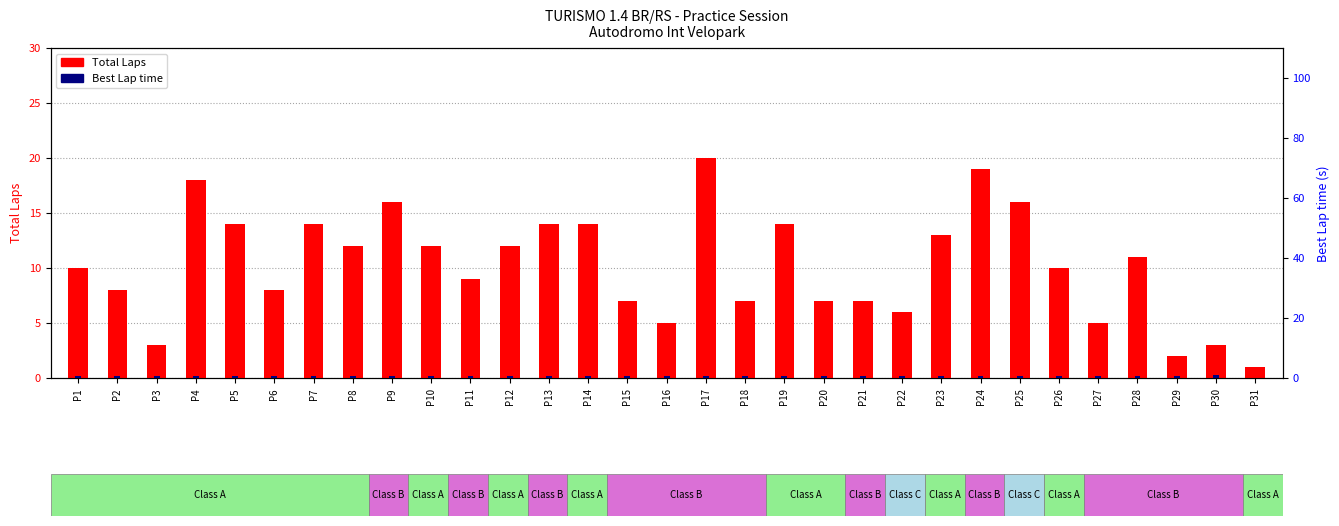

List the labels in order of Best Lap time (s/10) value, smallest first.

P31, P1, P2, P3, P4, P5, P6, P7, P8, P9, P10, P11, P12, P13, P14, P15, P16, P17, P18, P19, P20, P21, P22, P23, P24, P25, P26, P27, P28, P29, P30